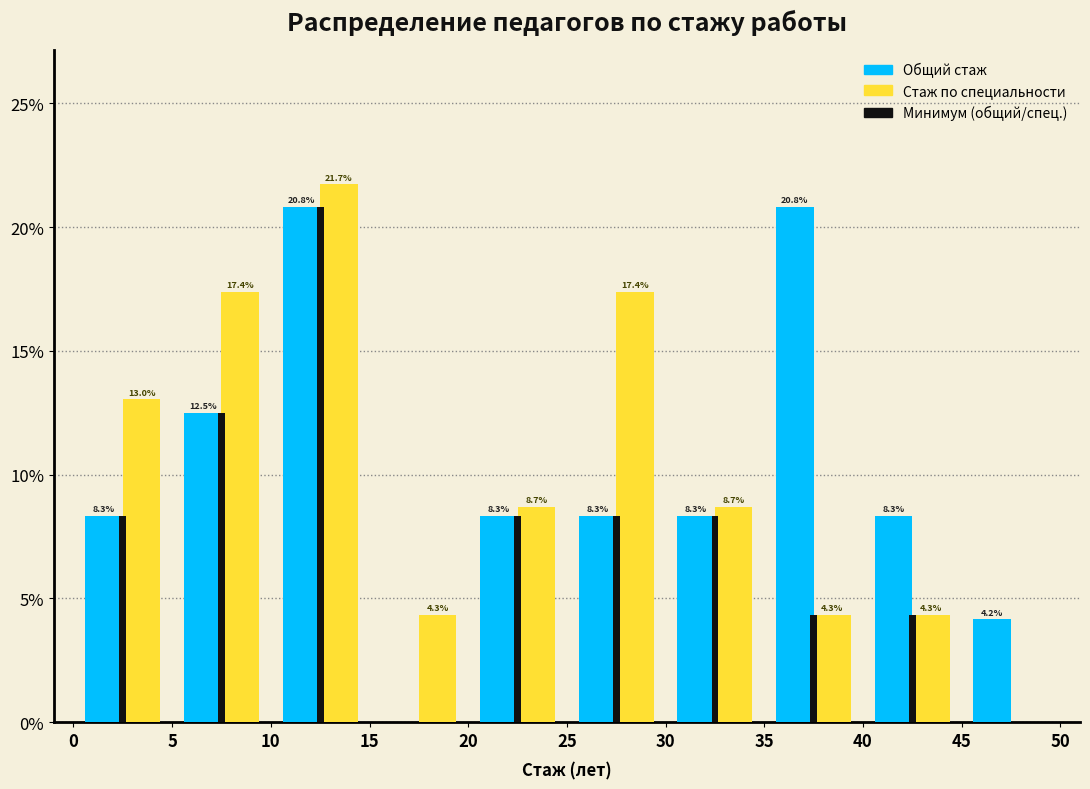

In the Минимум (общий/спец.) series, which range on the x-axis has the tallest bar?

10 to 15